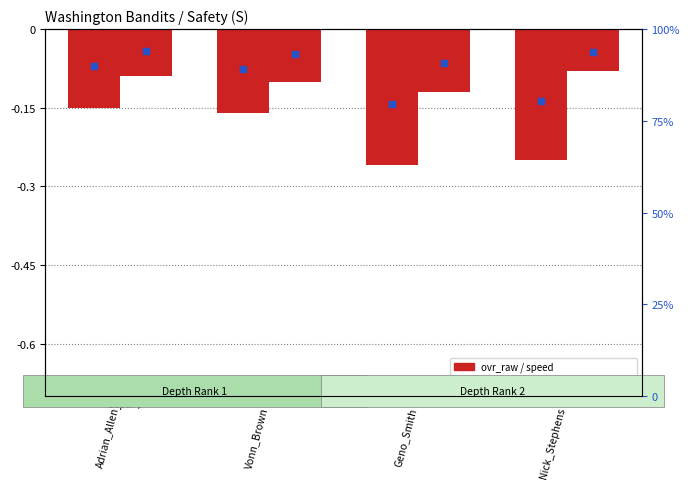

What is the approximate value of ovr_raw at Nick_Stephens?

-0.2